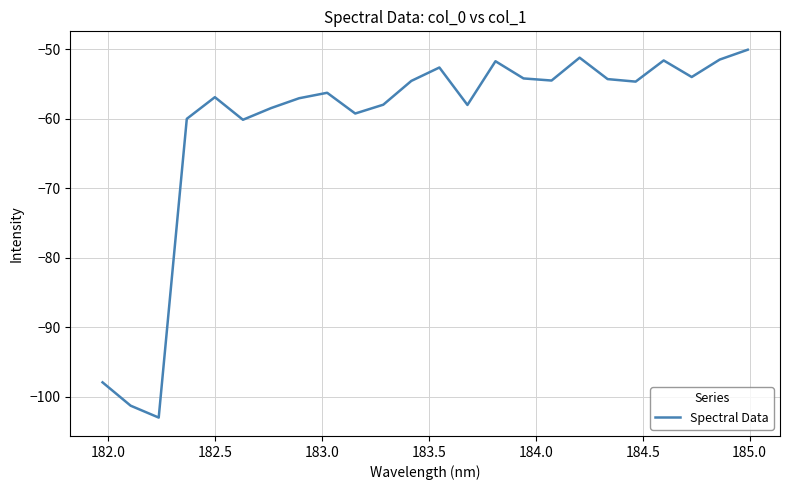

What is the greatest value displayed?

-50.0